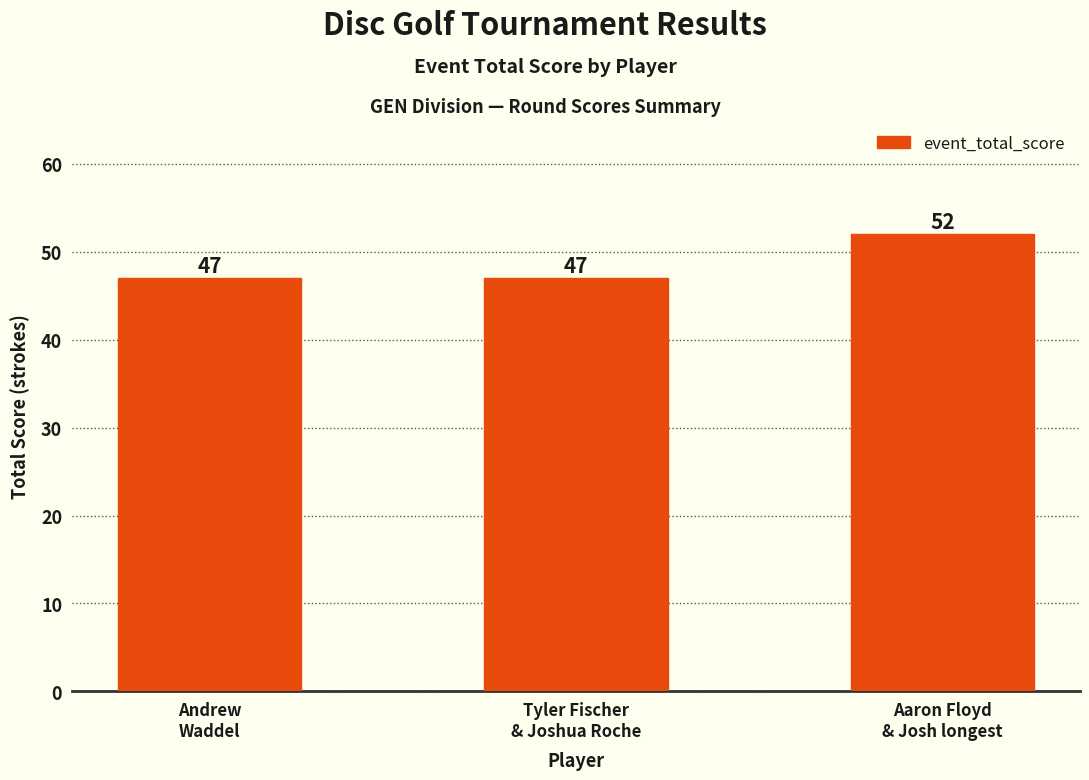

The chart shows a value of 12 at Tyler Fischer
& Joshua Roche. True or false?

False